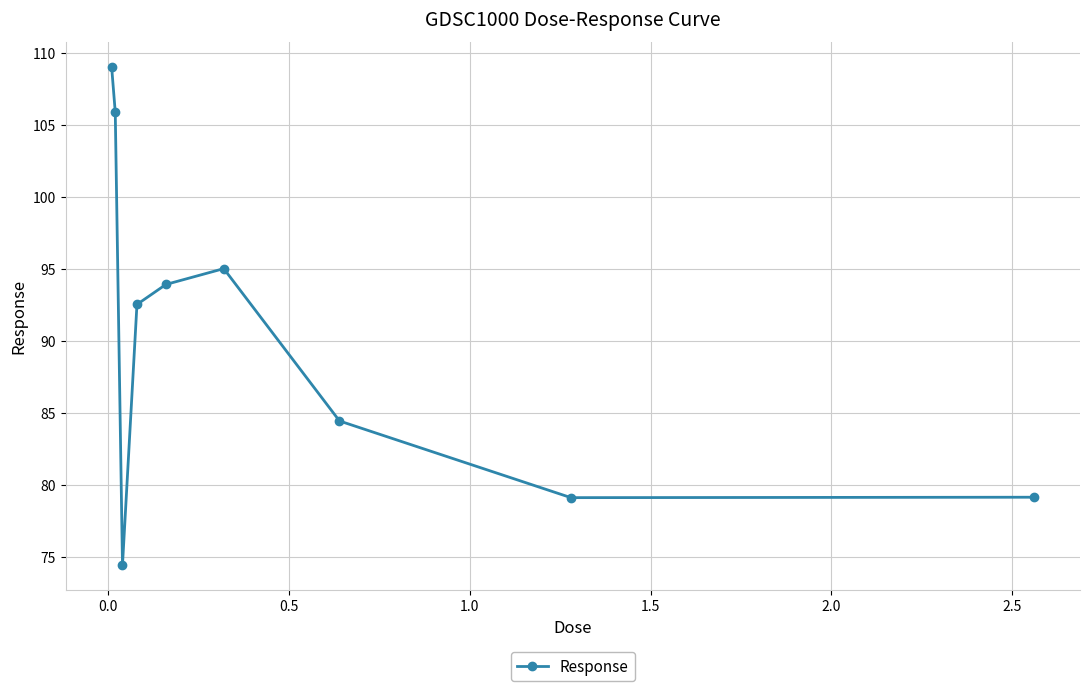

What is the greatest value displayed?

109.0